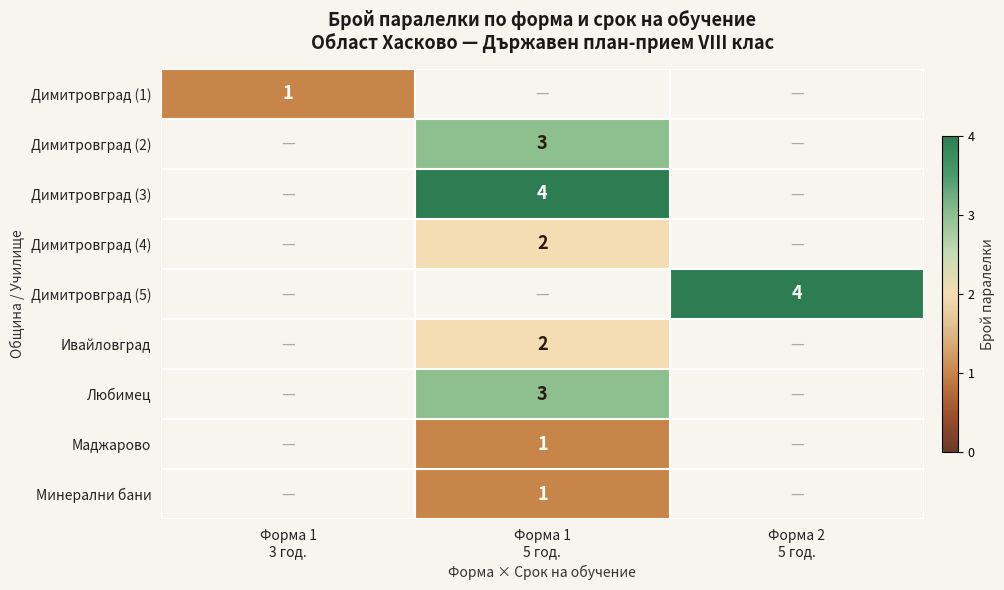

What is the highest value of the Димитровград (1) series?

1.0